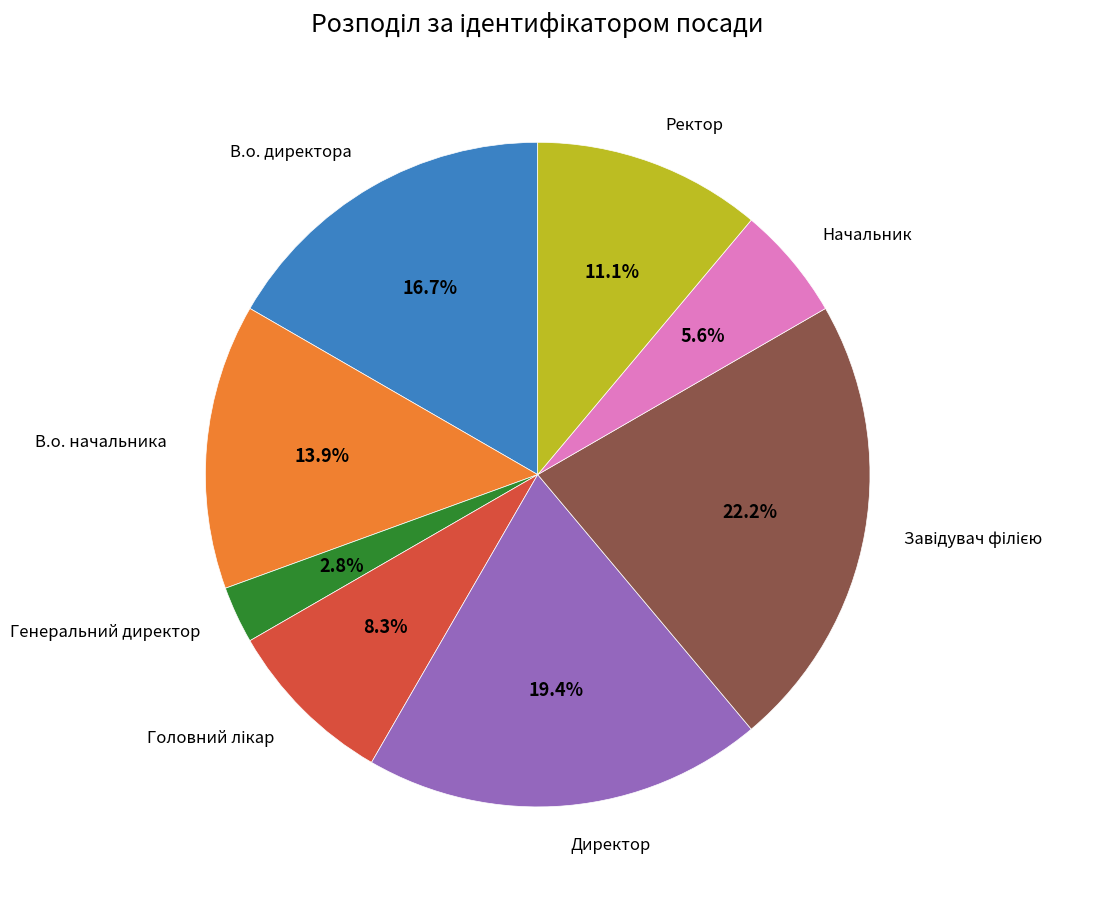

Count the number of slices in the pie.

8